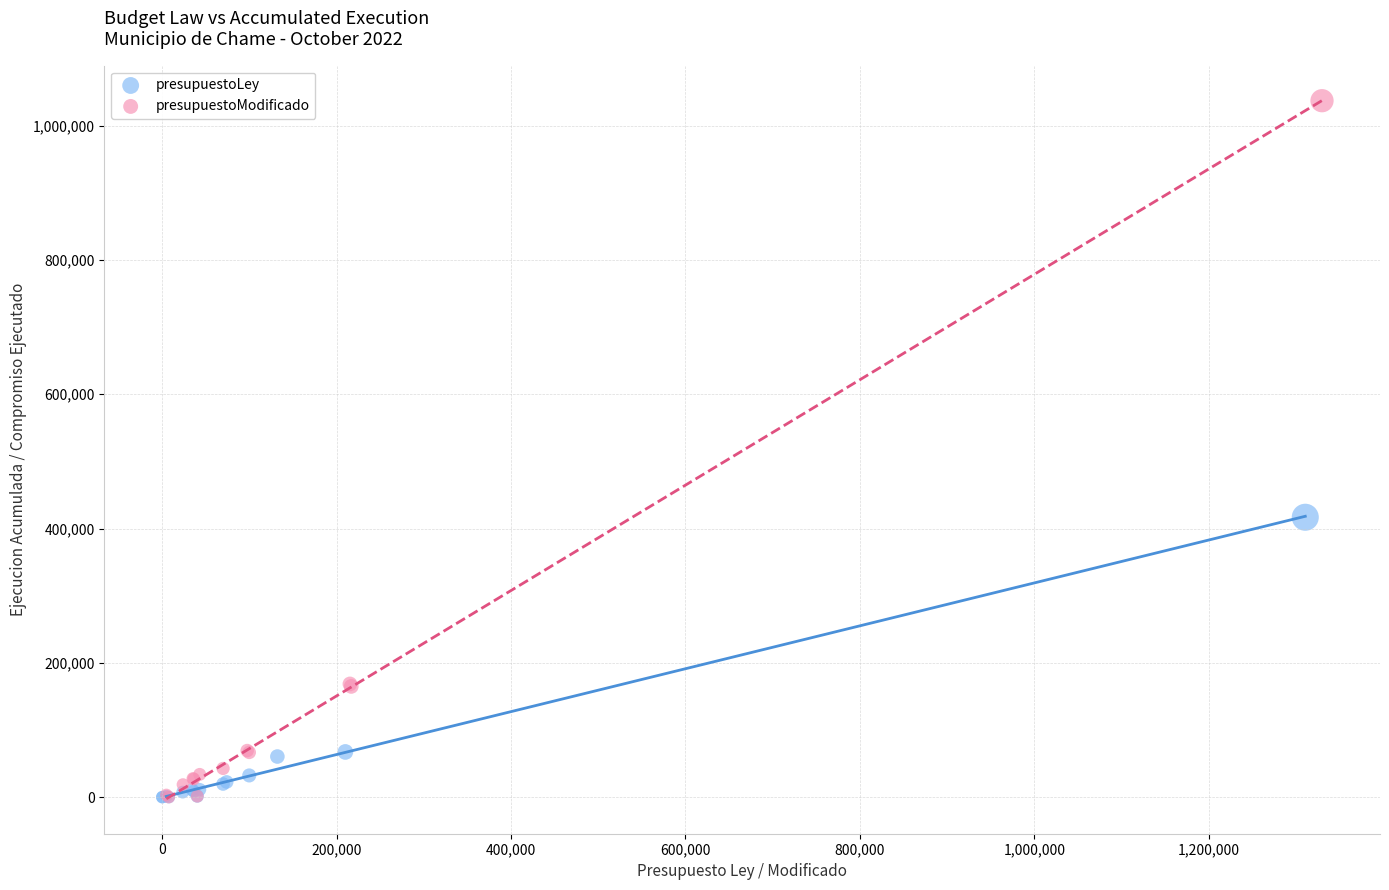

Which series reaches the maximum Y coordinate?

presupuestoModificado